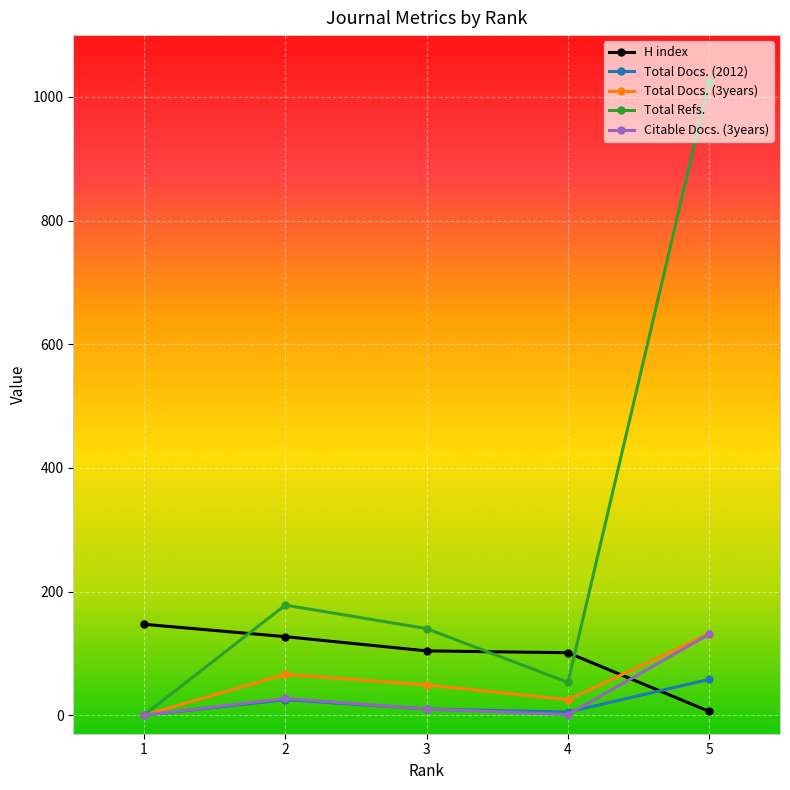

Between 1 and 3, which series saw the biggest shift?

Total Refs.